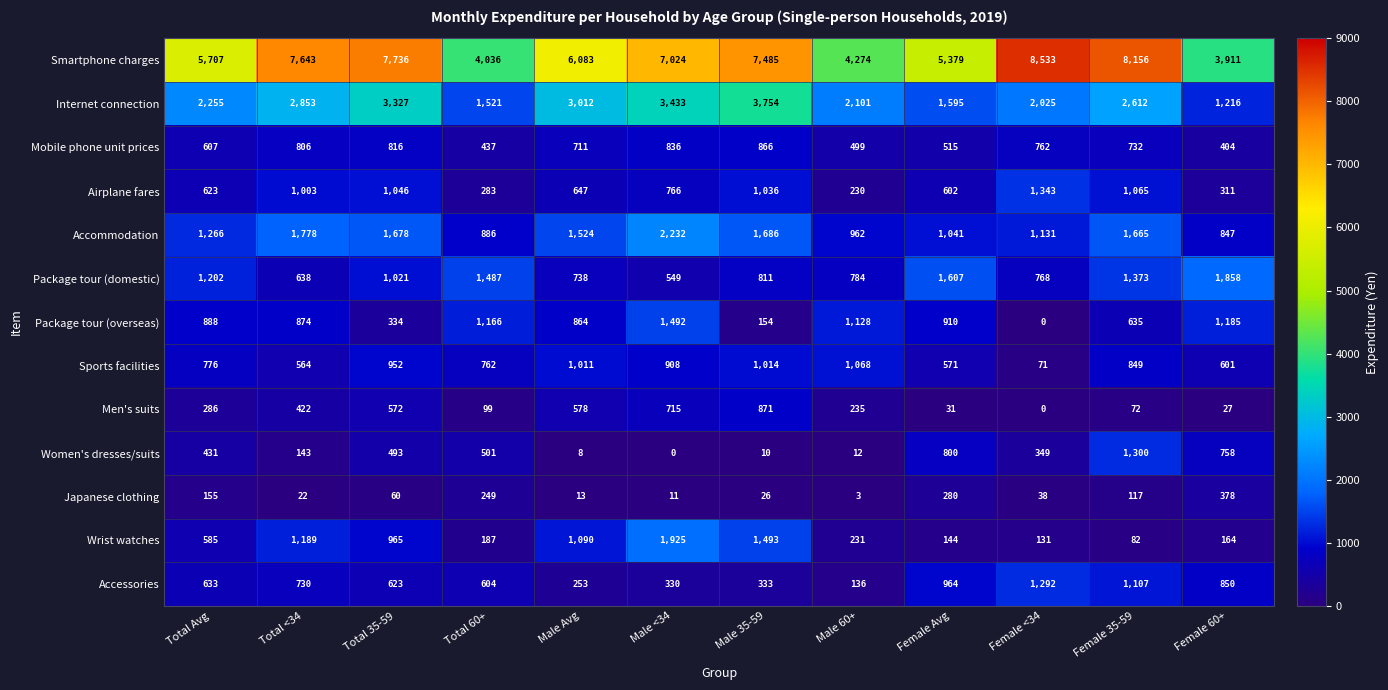

True or false: Internet connection has a value of 2101 at Male 60+.

True